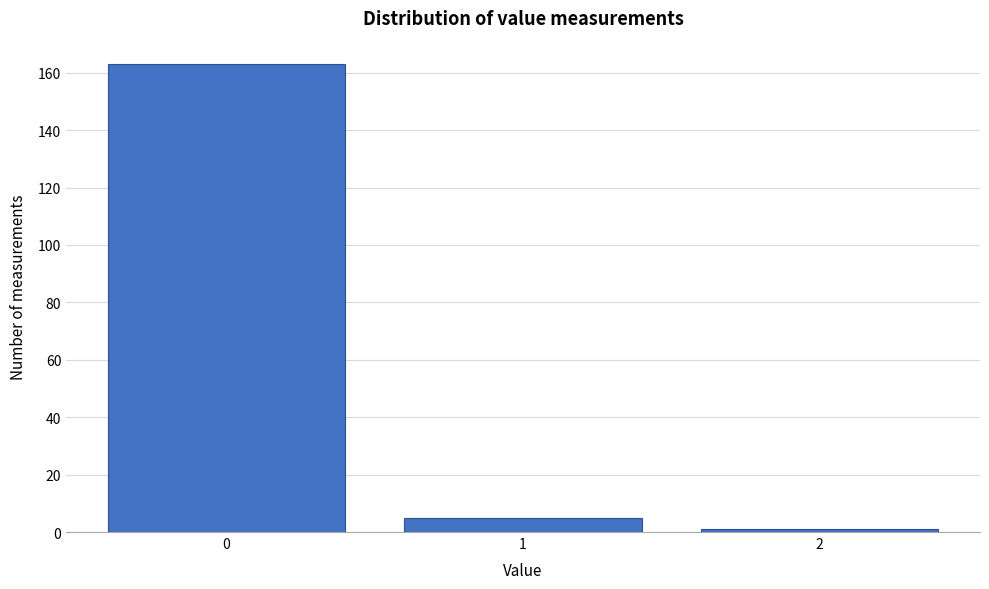

Reading right to left, list all the values displayed in this chart.

2=1	1=5	0=163